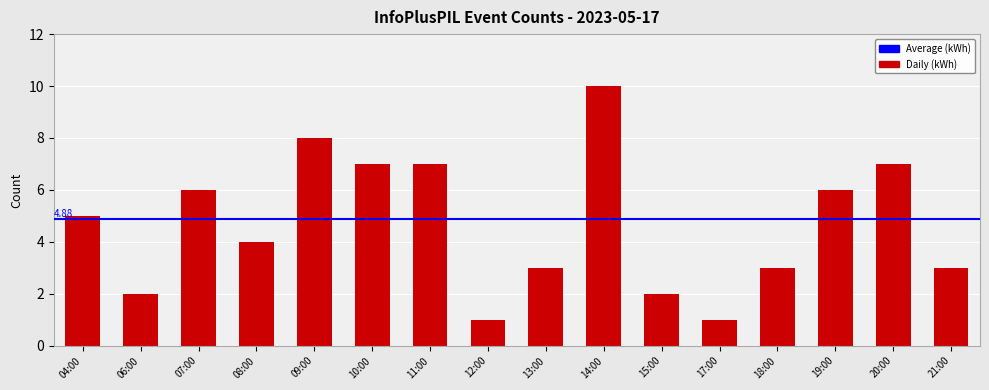

What is the change in value from 07:00 to 11:00?

+1